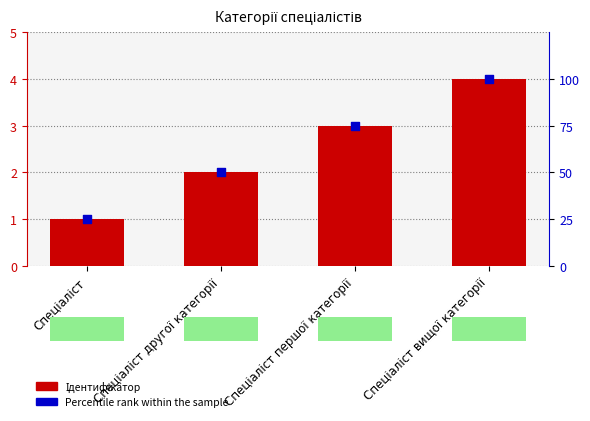

What is the total value across all series at Спеціаліст першої категорії?

78